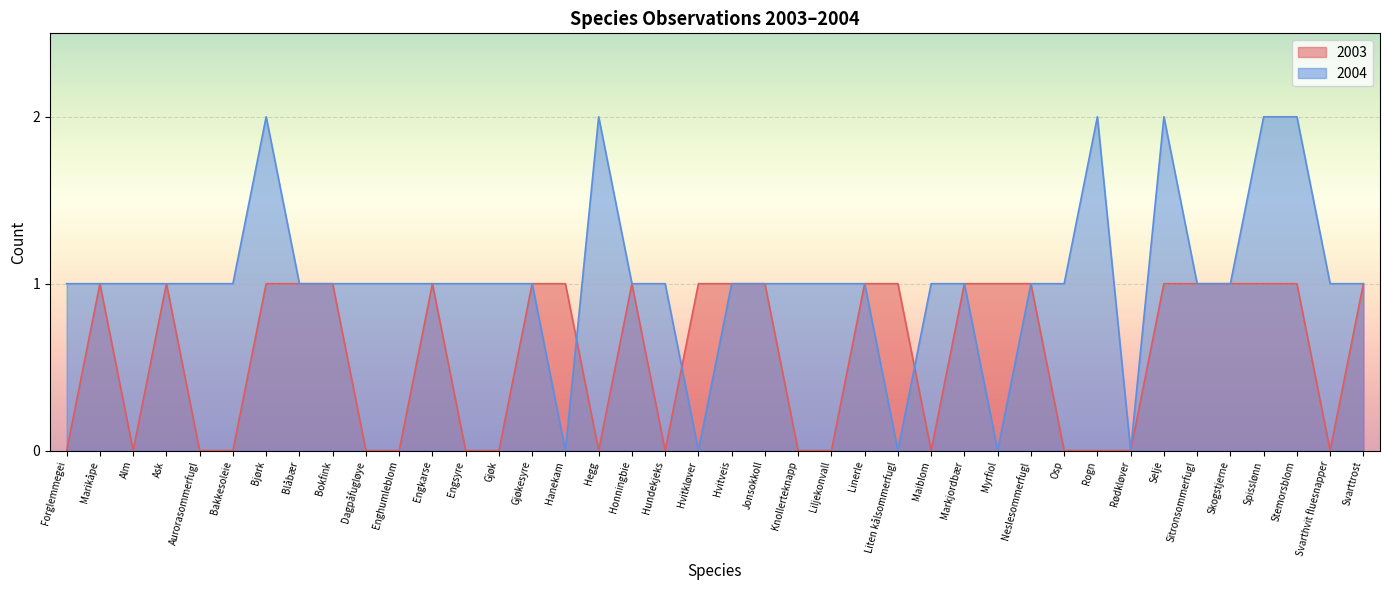

How many lines are shown in the chart?

2